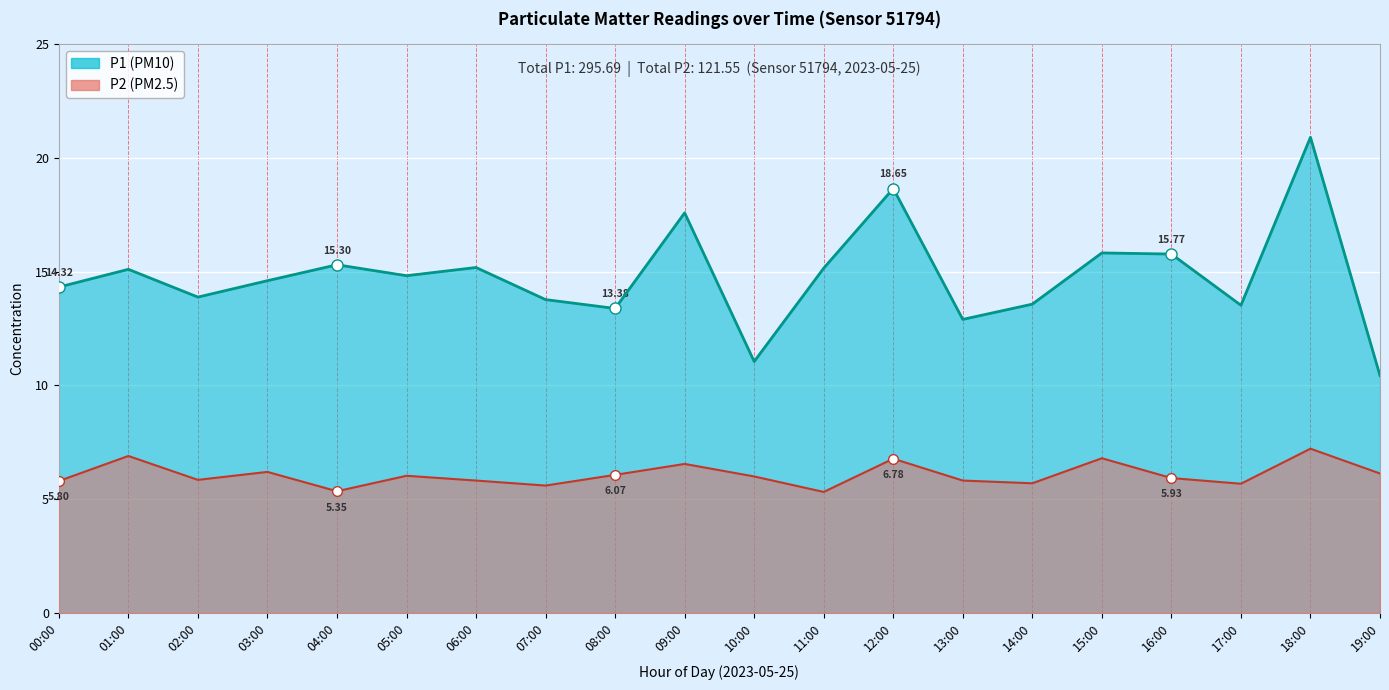

True or false: P1 and P2 intersect in this chart.

False